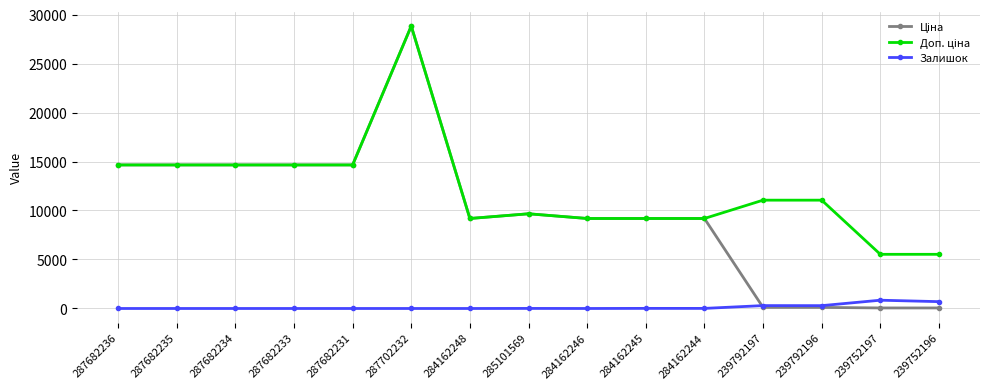

How many data points in Залишок are above 0?

7